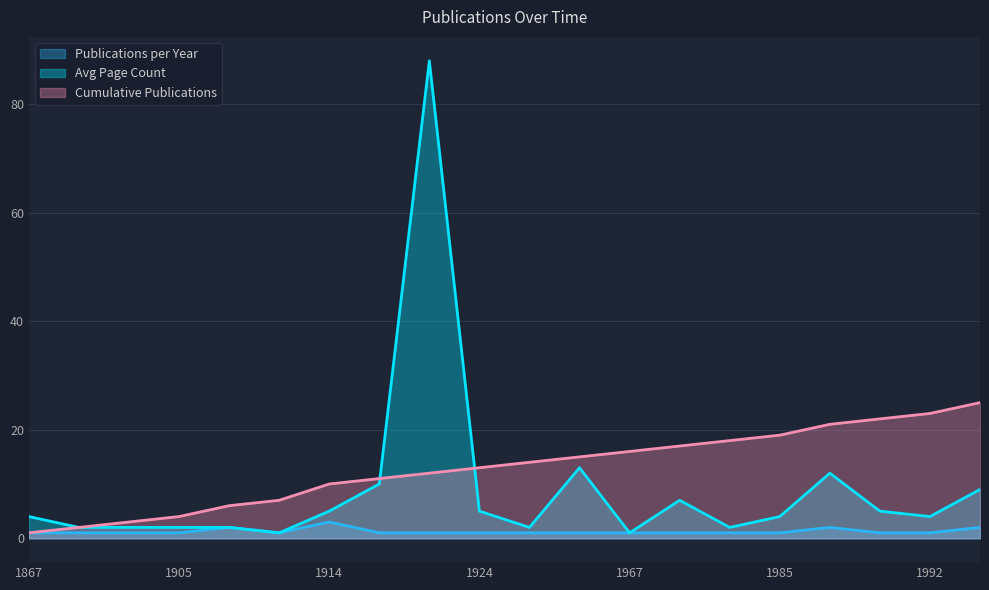

True or false: Cumulative Publications has a value of 6 at 1906.

True